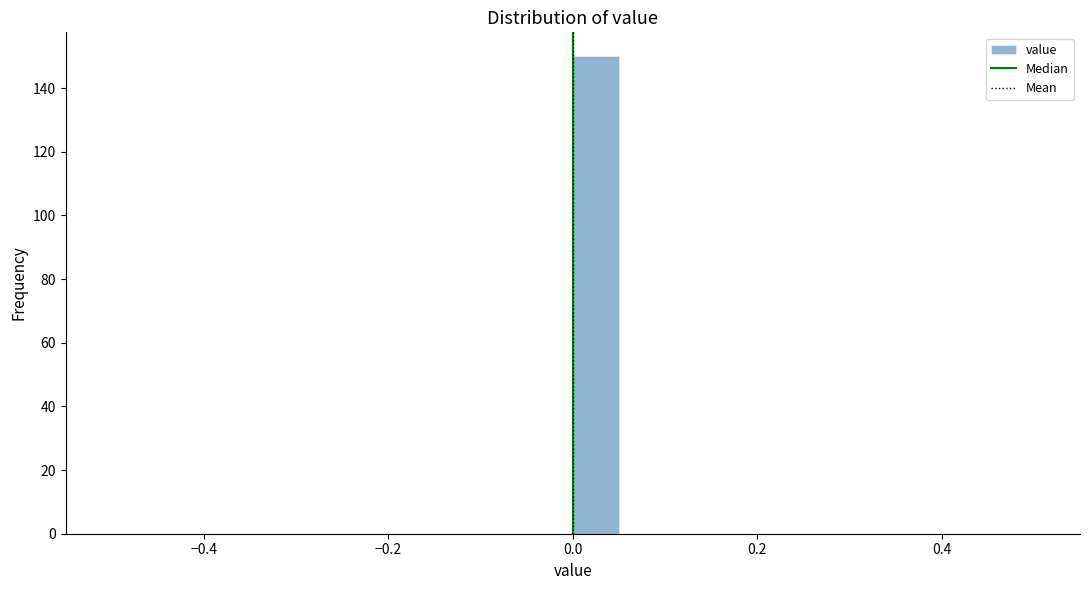

Around what value on the x-axis is the tallest bar? Give the approximate position of its centre, as read against the axis.

0.02